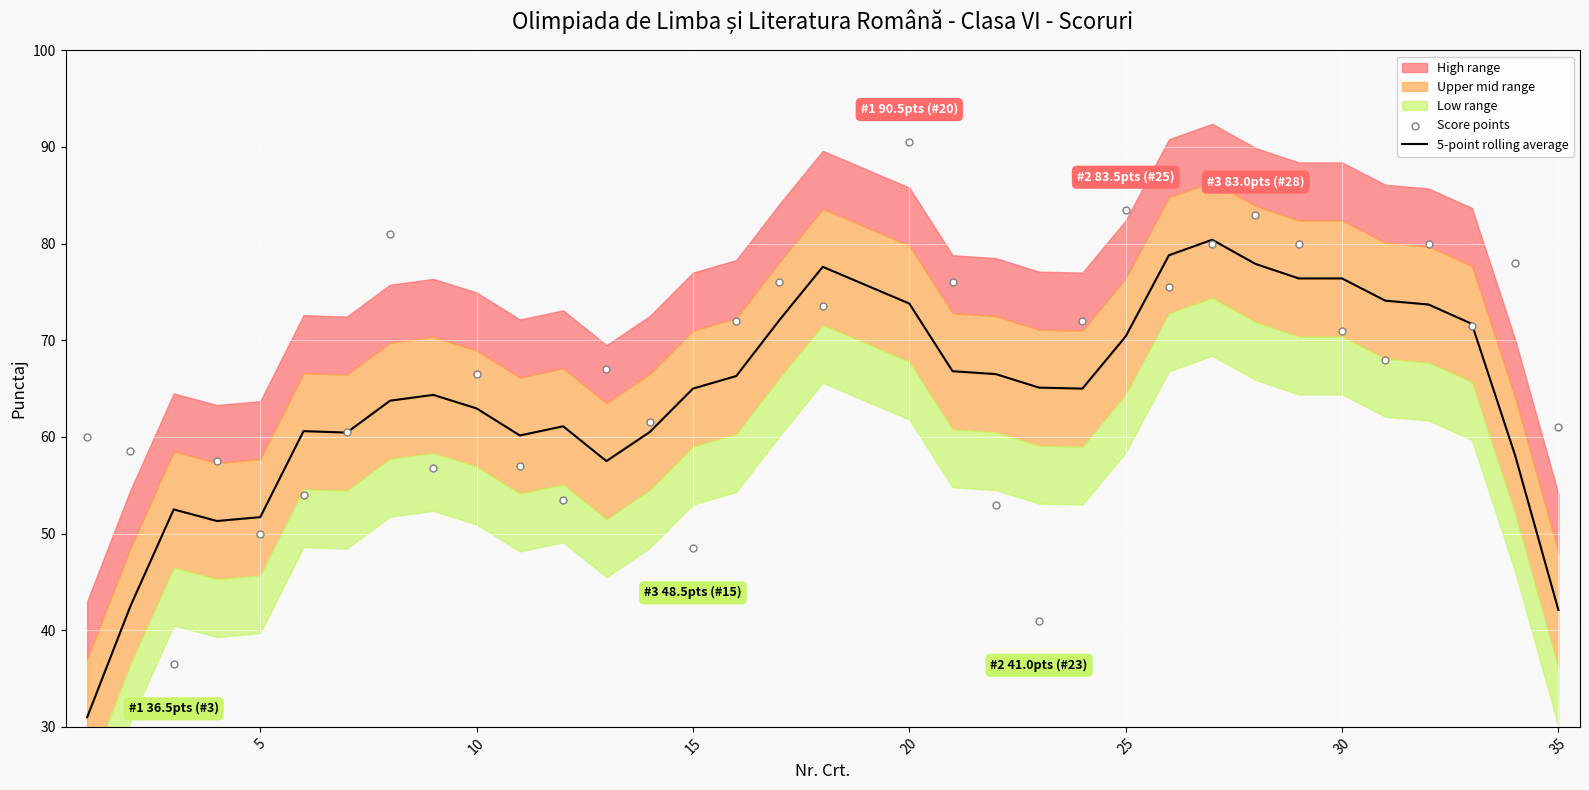

At how many categories does at least one series exceed 84?

1